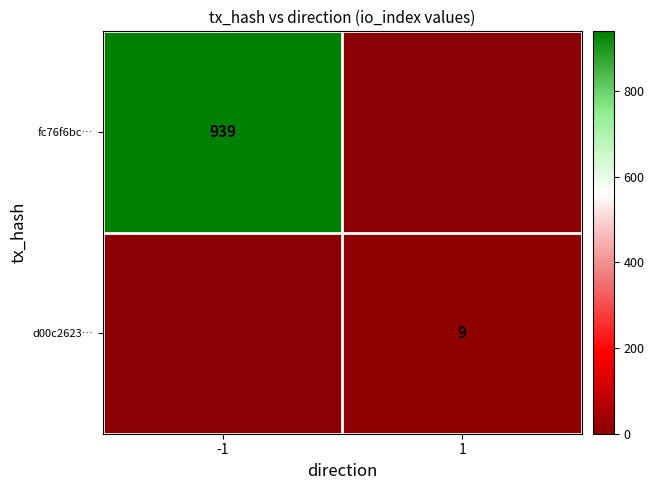

Which has a higher value, 1 or -1?

-1